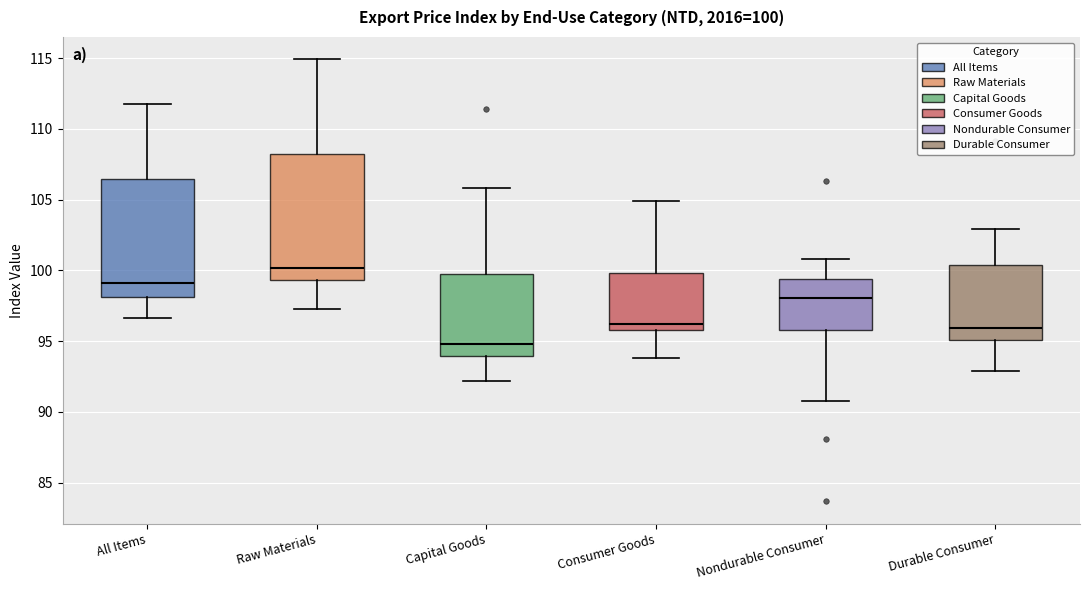

Which box has the highest median line?

Raw Materials